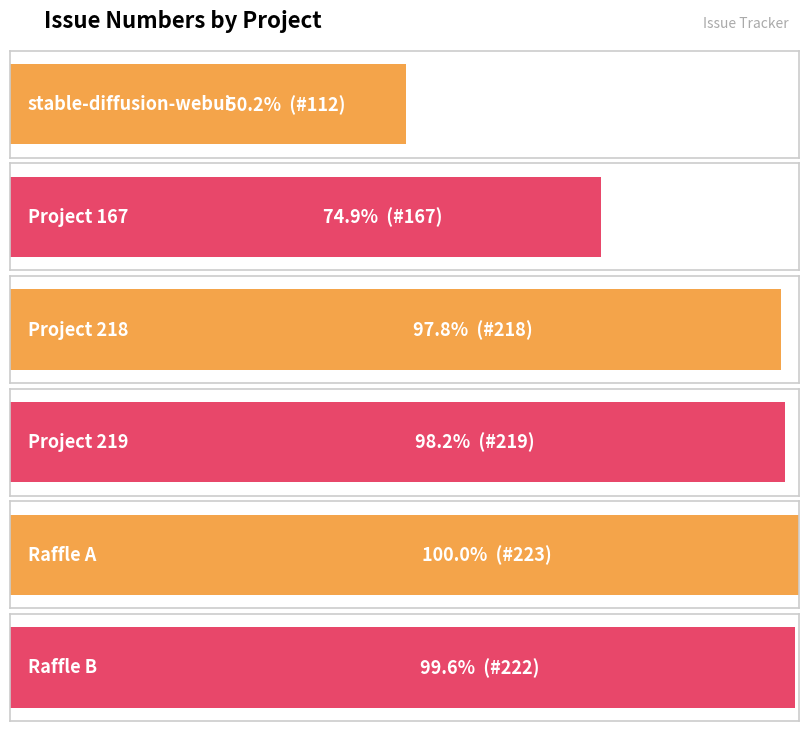

Reading left to right, list all the values displayed in this chart.

112	167	218	219	223	222